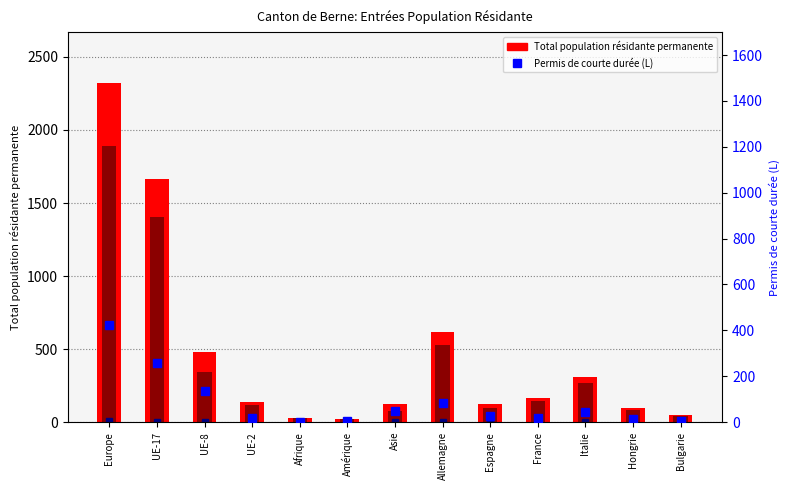

The Total population résidante permanente series shows 1664 at UE-17. True or false?

True